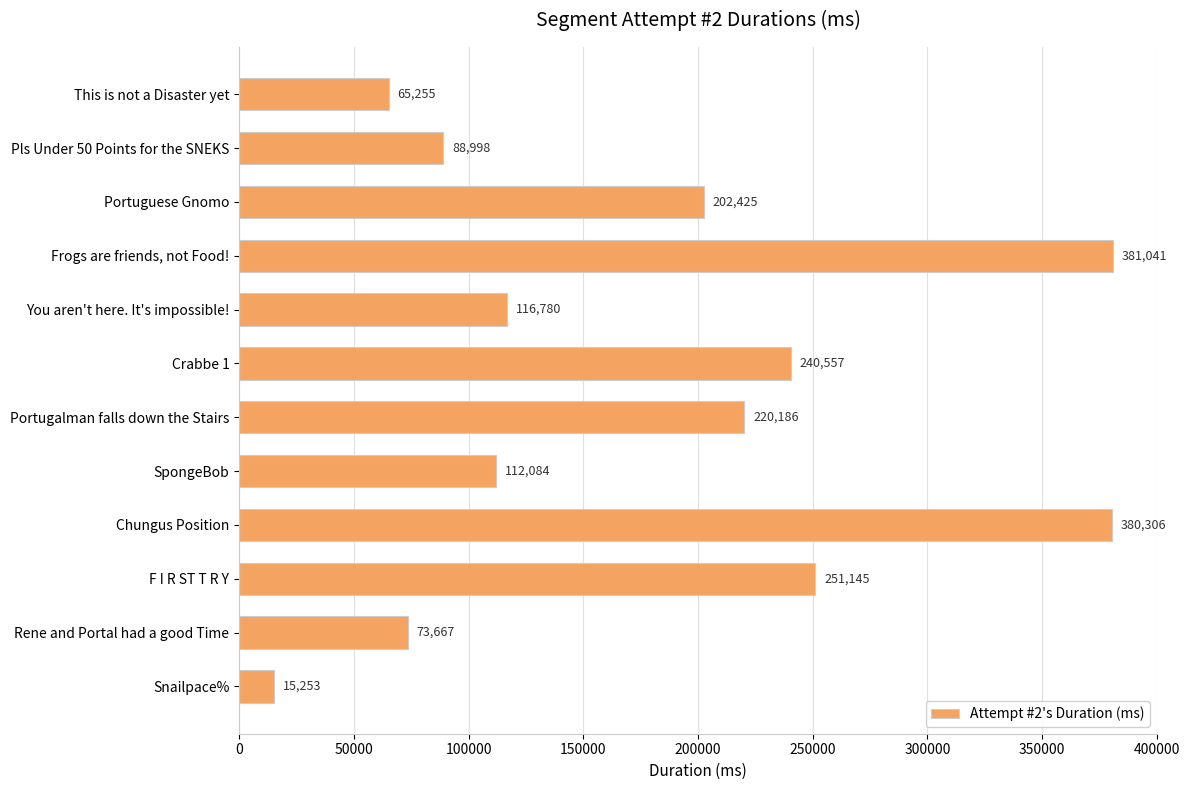

Which has a higher value, Rene and Portal had a good Time or You aren't here. It's impossible!?

You aren't here. It's impossible!